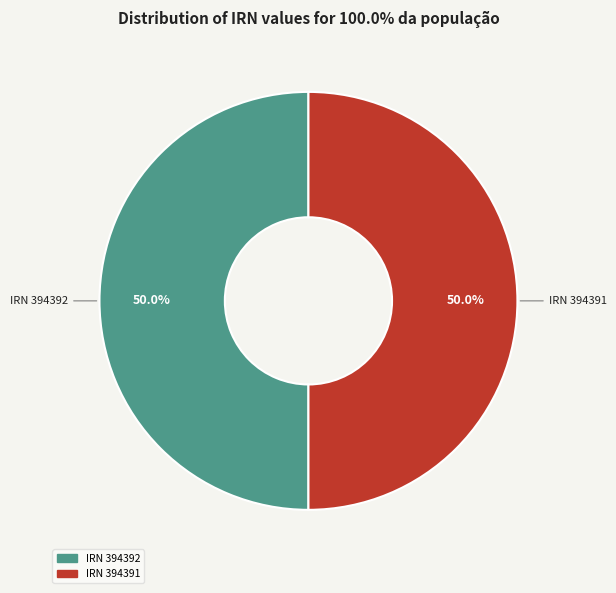

Is the sum of IRN 394392 and IRN 394391 greater than half?

Yes